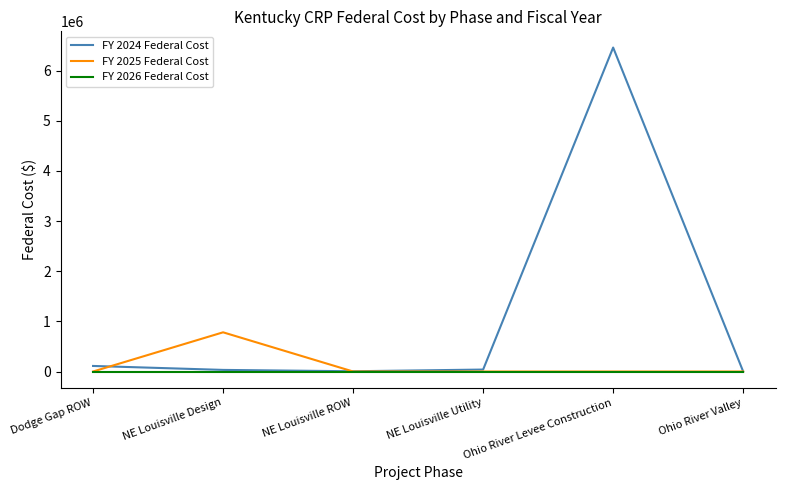

Does the chart have visible grid lines?

No